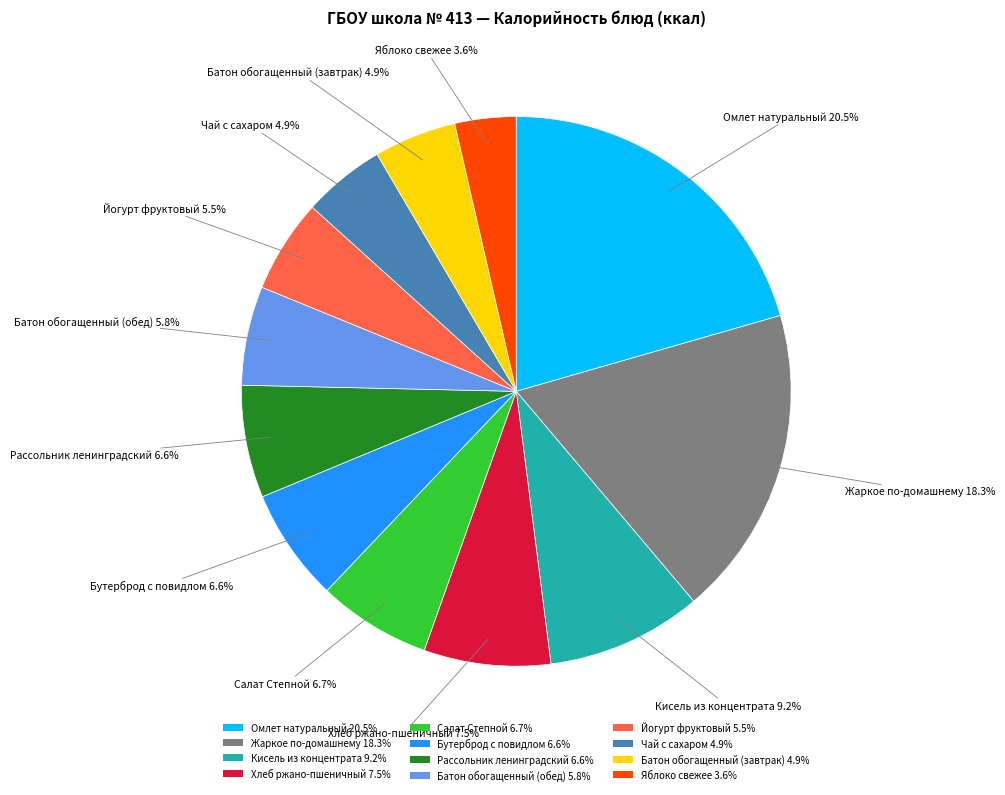

Is there a majority slice in this chart?

No